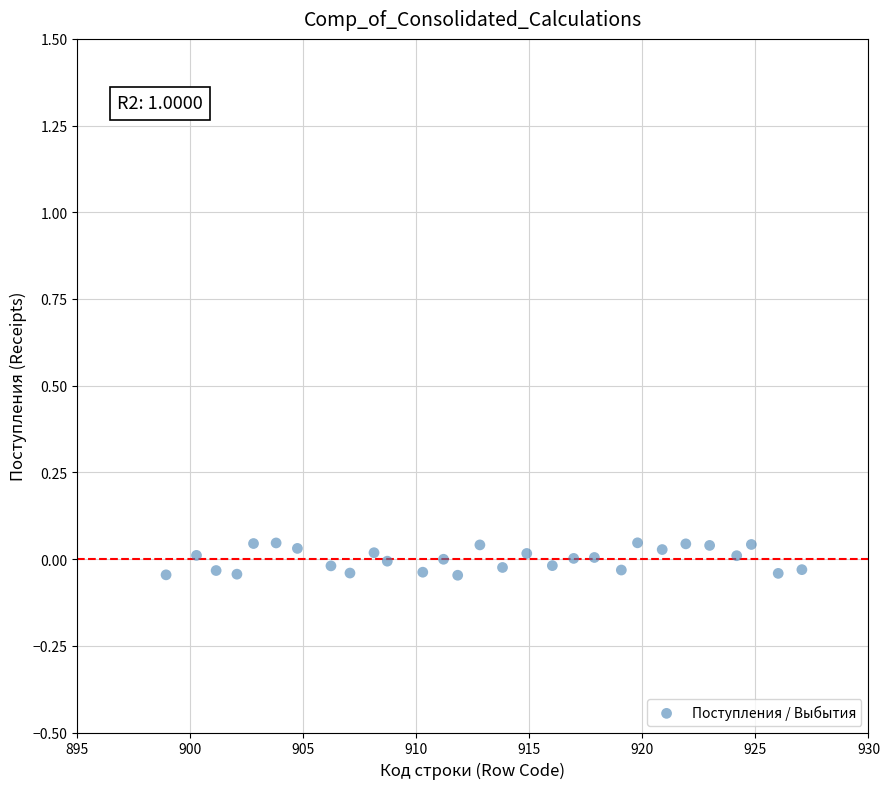

What is the range of X values (max minus min)?

28.1